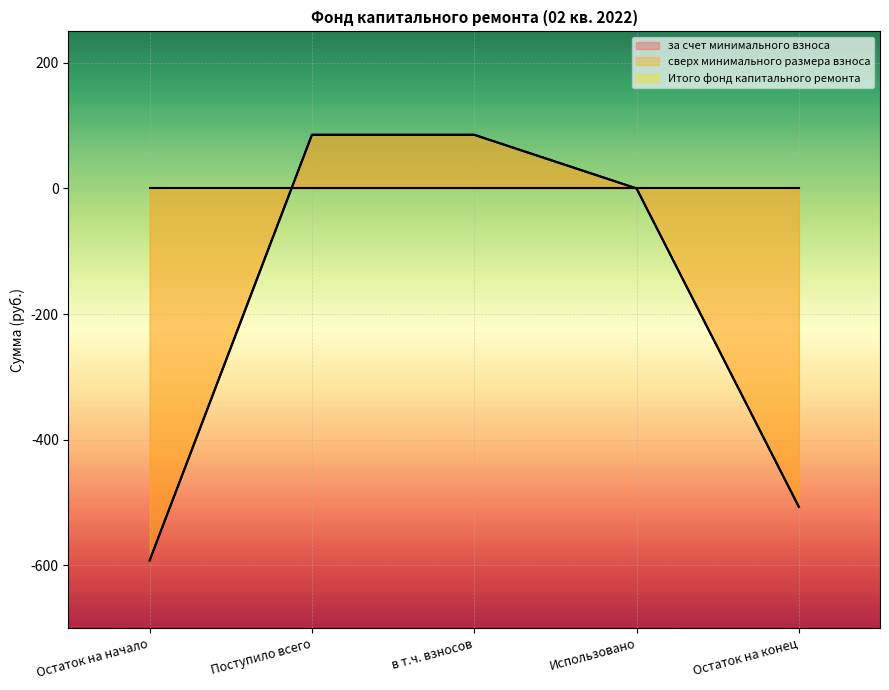

Reading right to left, list all the values displayed in this chart.

за счет минимального взноса: Остаток на конец=-507.0	Использовано=0.0	в т.ч. взносов=85.3	Поступило всего=85.3	Остаток на начало=-592.3
Итого фонд капитального ремонта: Остаток на конец=-507.0	Использовано=0.0	в т.ч. взносов=85.3	Поступило всего=85.3	Остаток на начало=-592.3